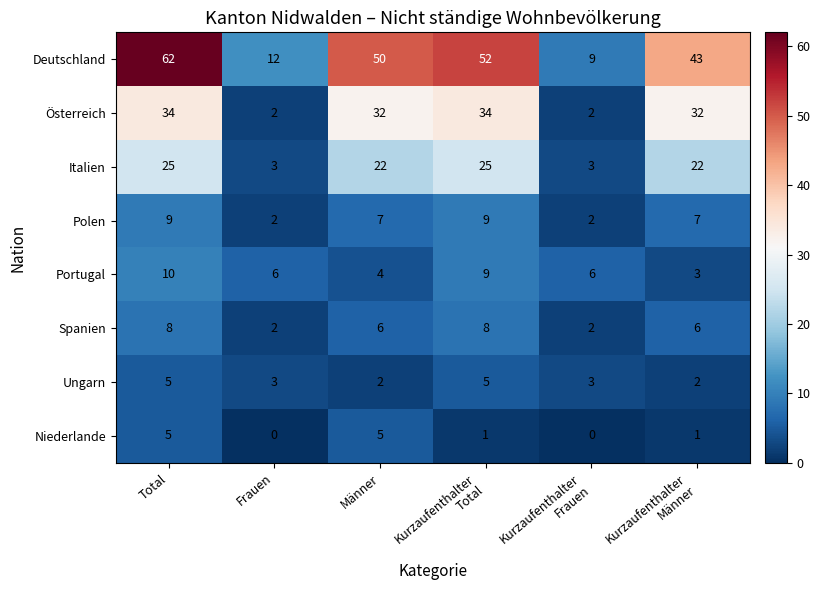

What is the difference between the maximum and second lowest values in the Deutschland series?

50